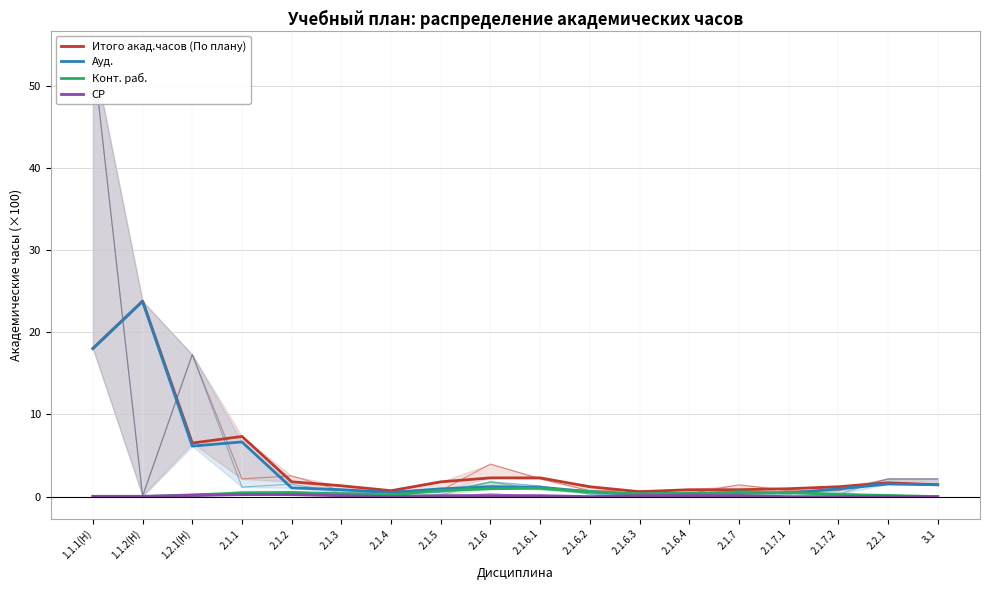

True or false: Конт. раб. and Итого акад.часов (По плану) cross at least once.

False